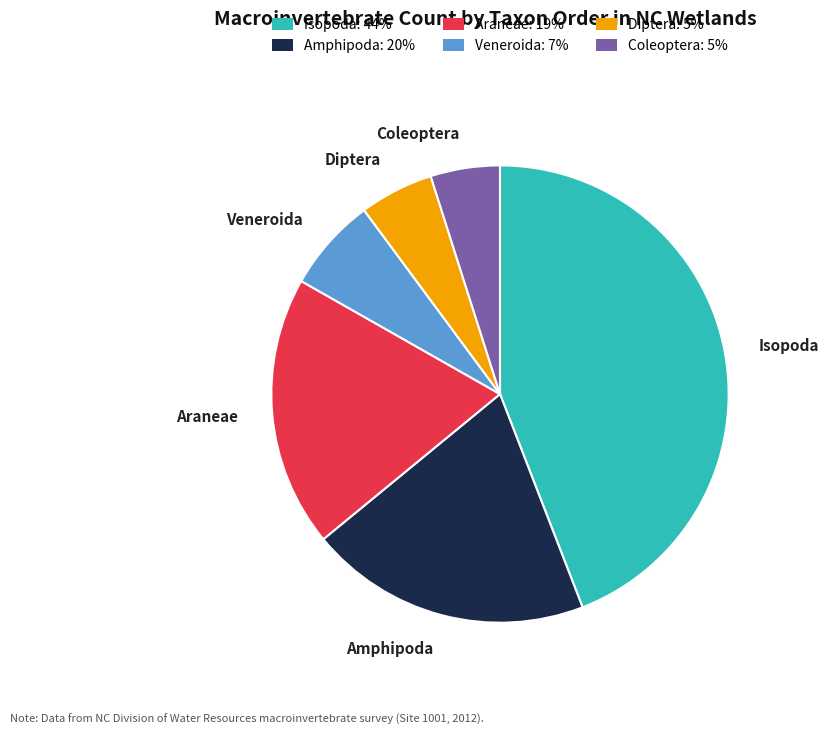

What is the largest slice in the pie chart?

Isopoda